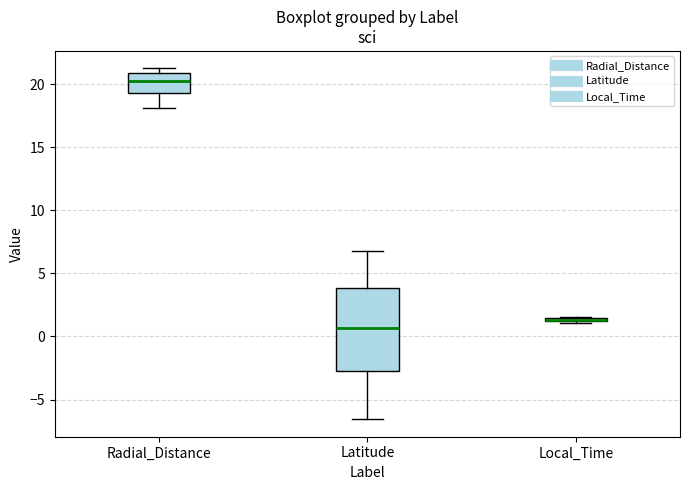

Comparing the boxes themselves (not the whiskers), which one is the tallest?

Latitude